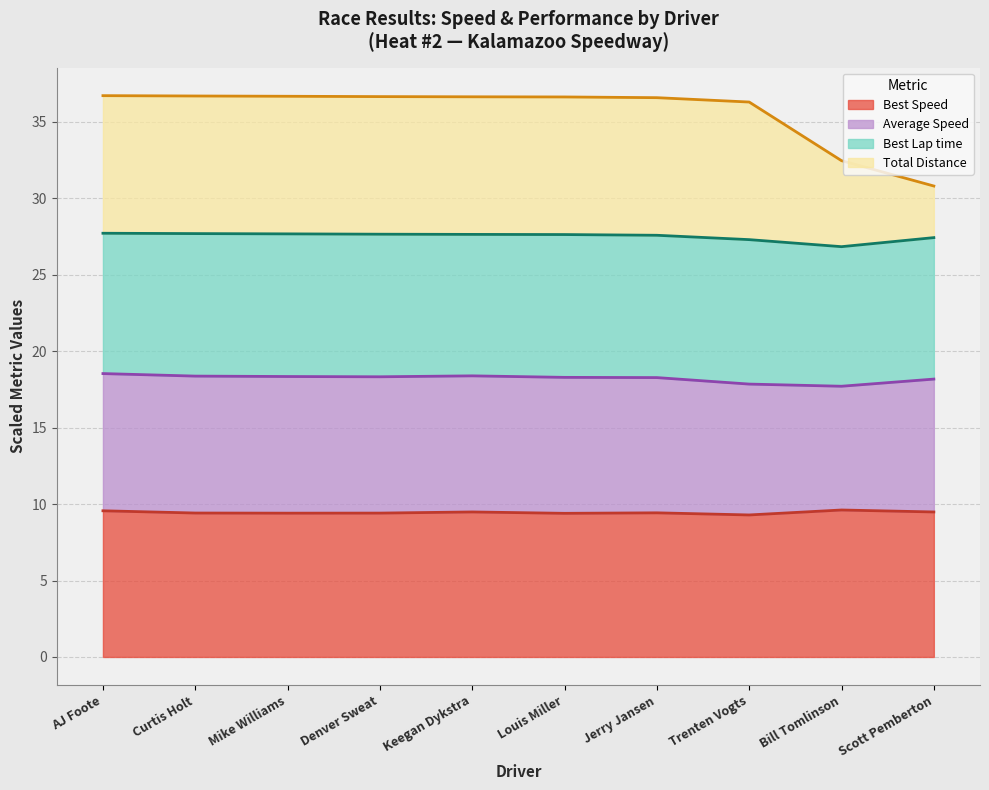

True or false: Best Speed has more than 1 points higher than both neighbors.

True